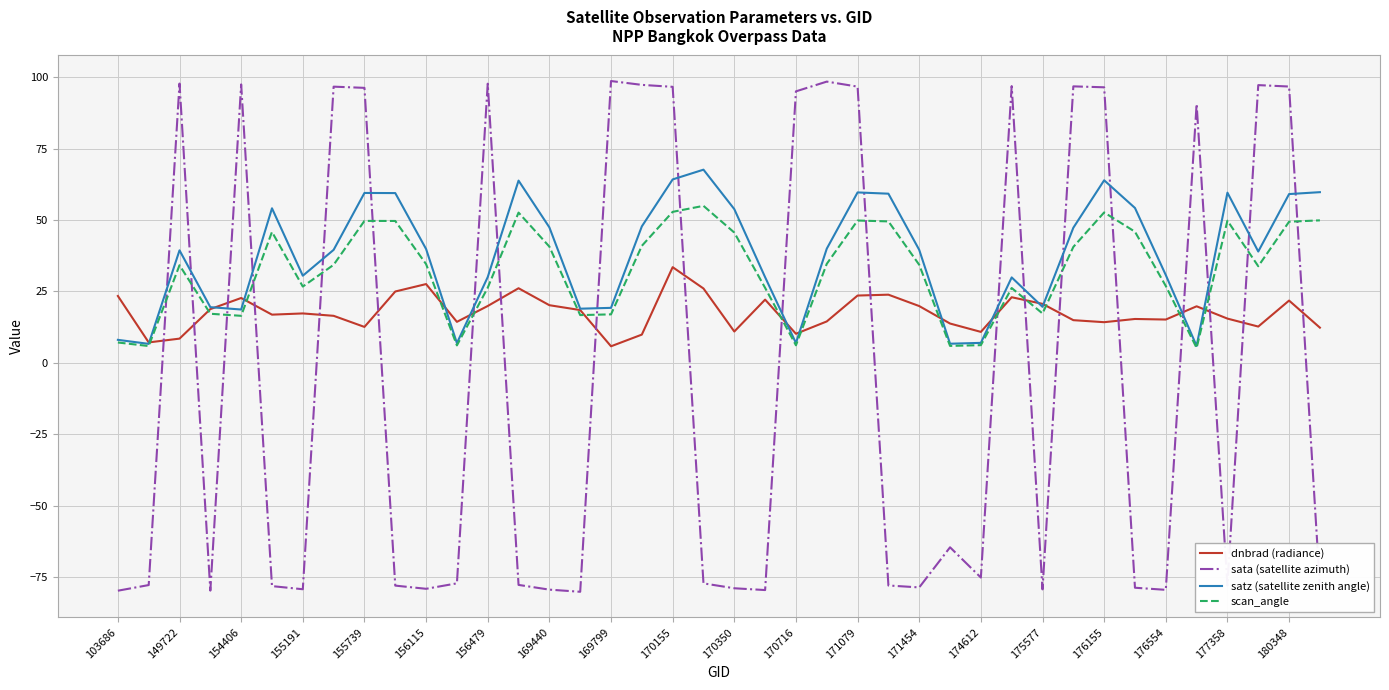

List the series in order of their peak value, highest first.

sata (satellite azimuth), satz (satellite zenith angle), scan_angle, dnbrad (radiance)